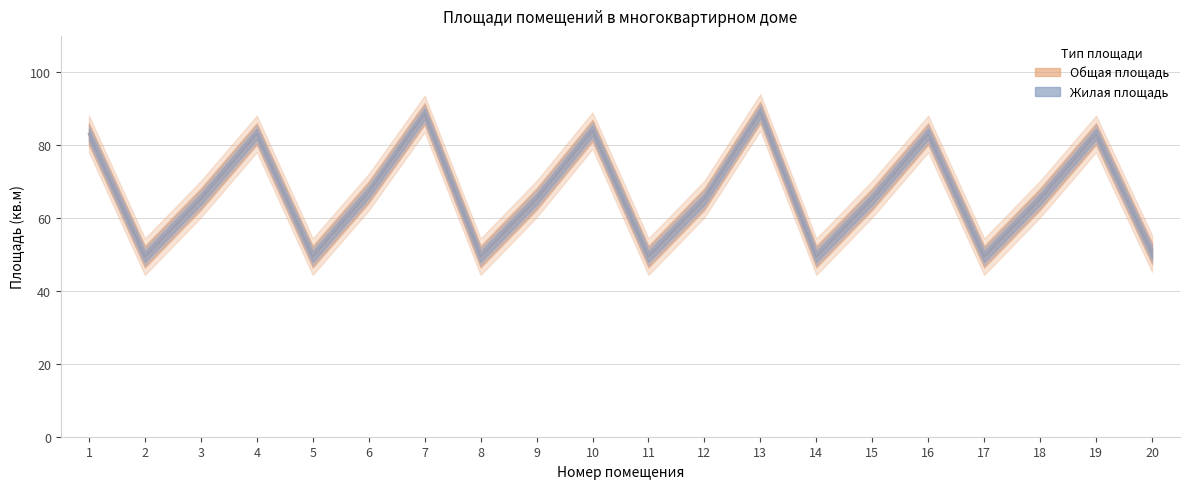

Where is the first local minimum for Общая площадь?

2